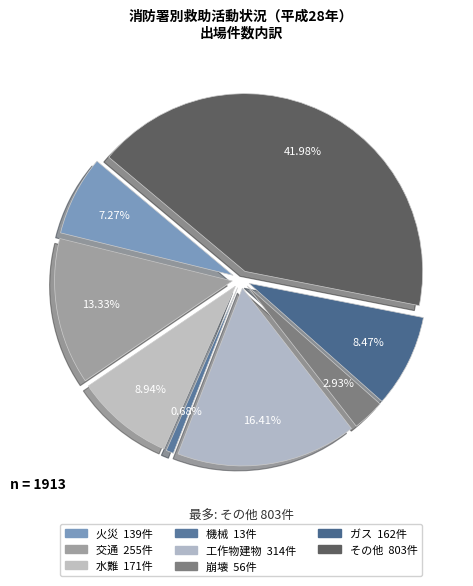

Which has a higher value, 水難 or 機械?

水難